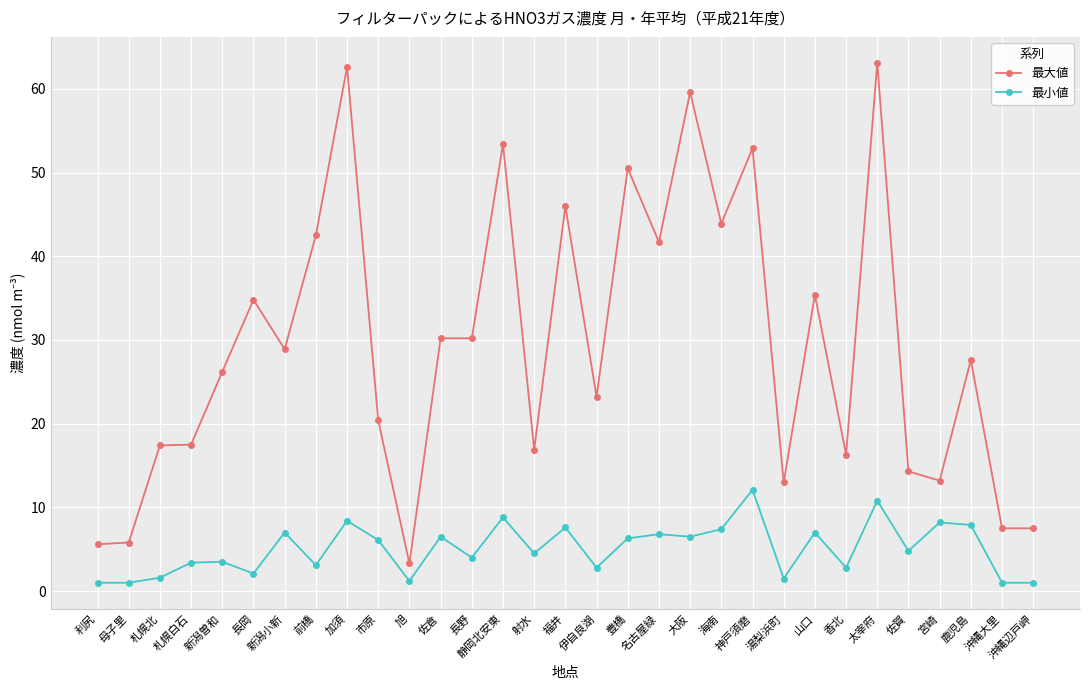

At how many categories does at least one series exceed 12?

26